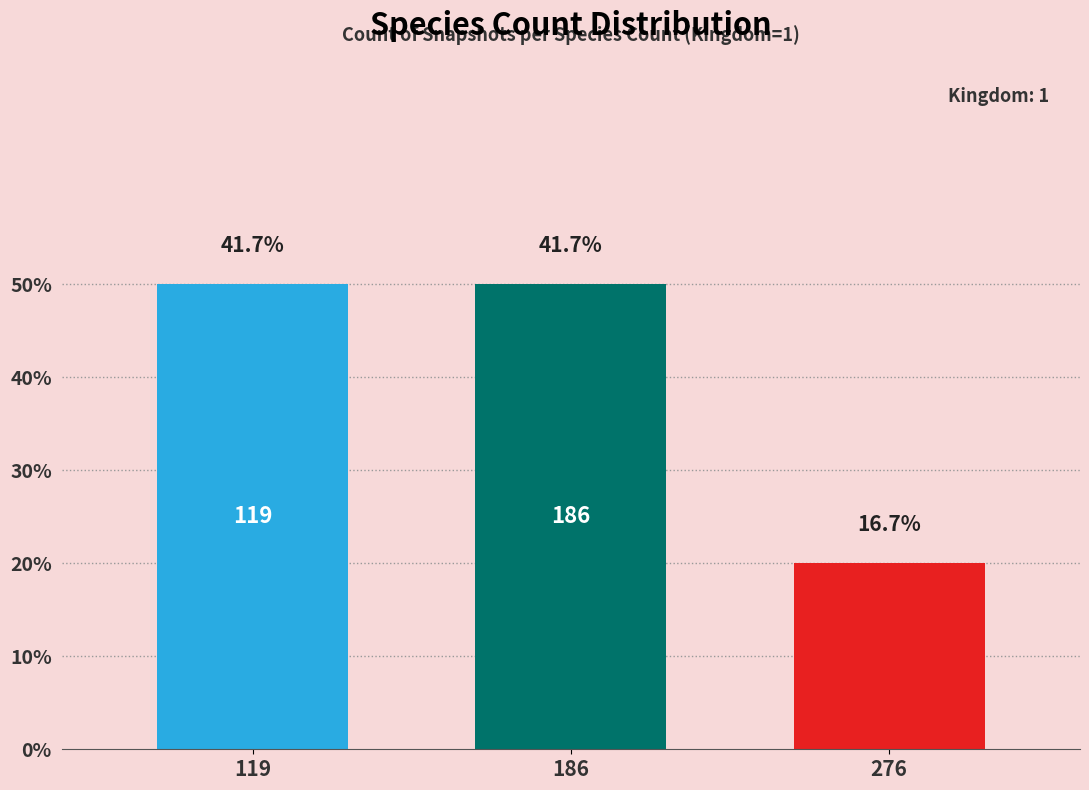

At which label is the value closest to 3?

276